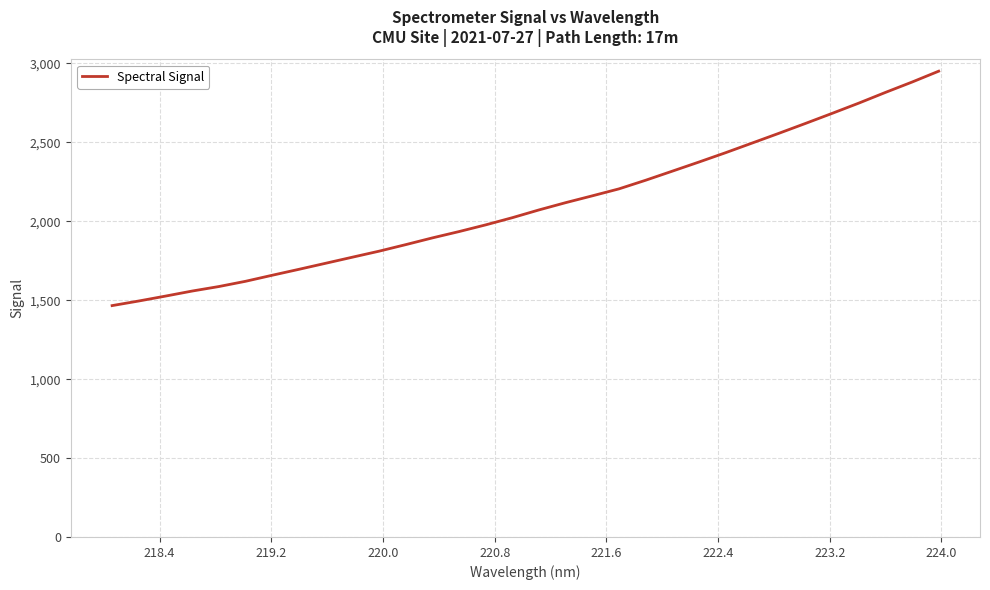

What is the smallest value displayed?

1465.9